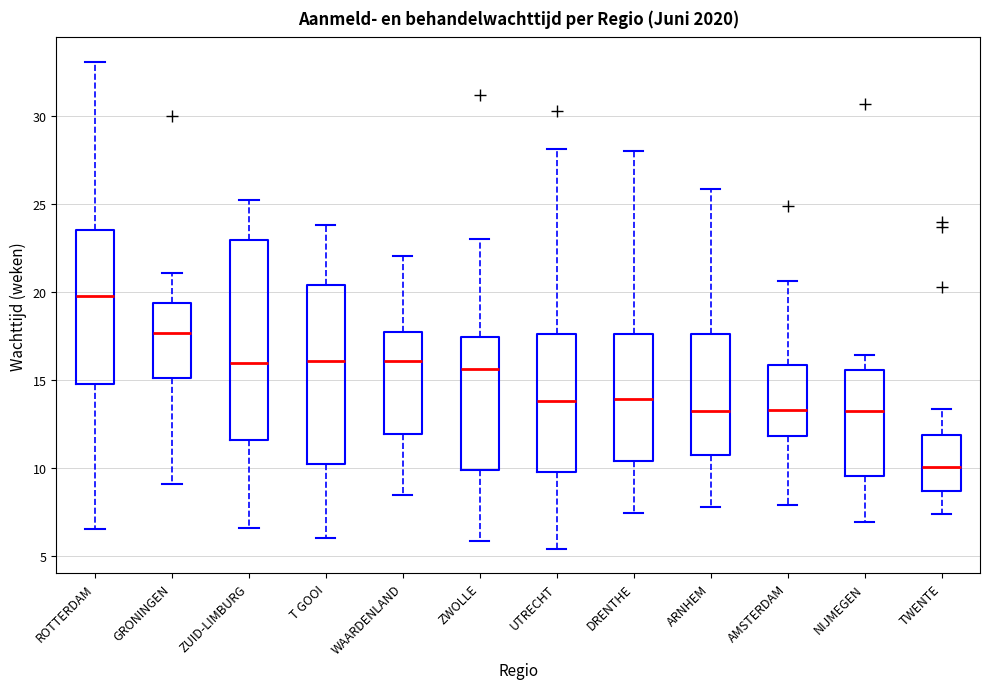

Comparing the boxes themselves (not the whiskers), which one is the tallest?

ZUID-LIMBURG